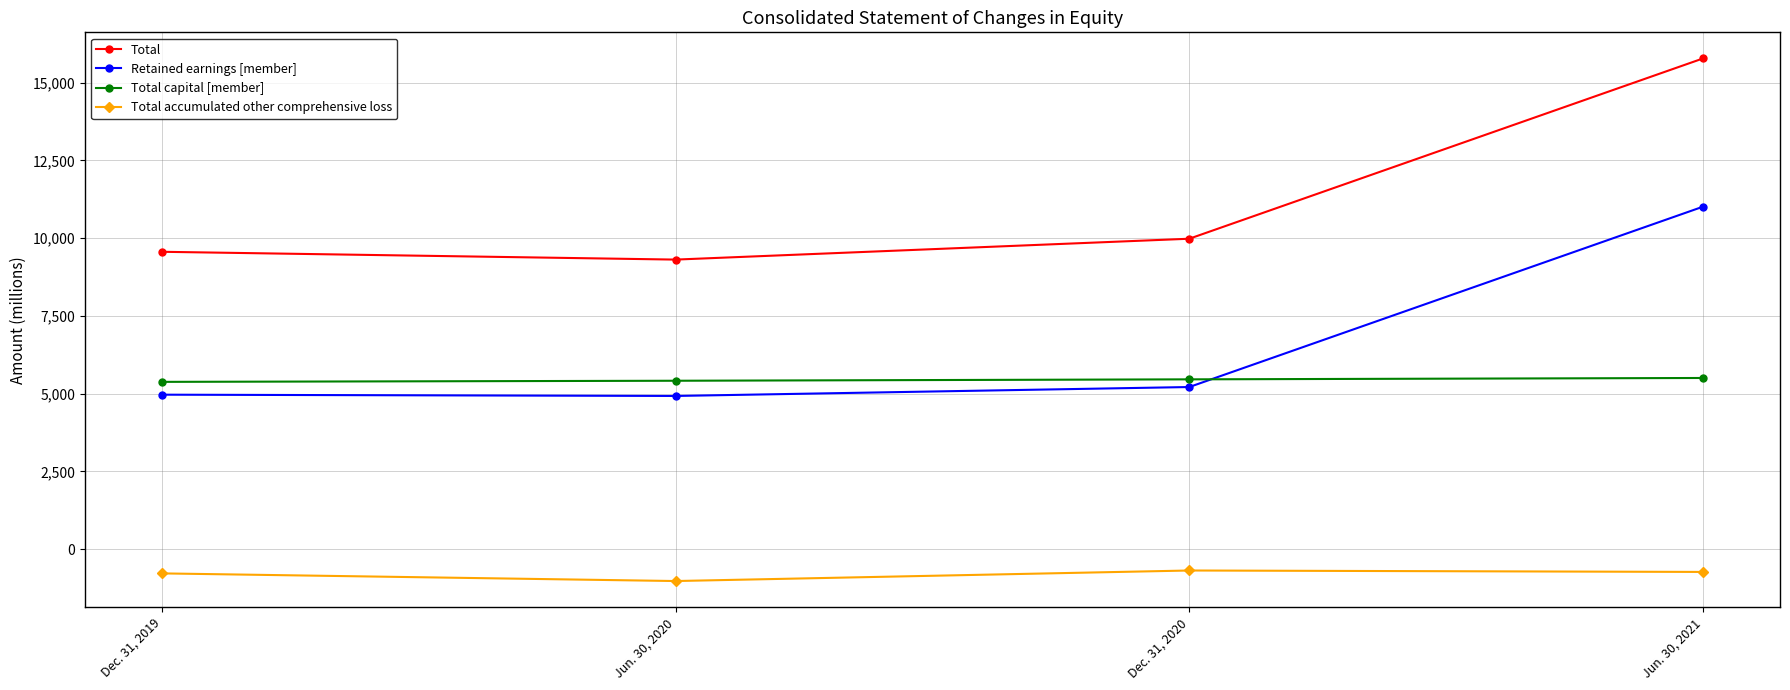

Which series has the largest total across all categories?

Total